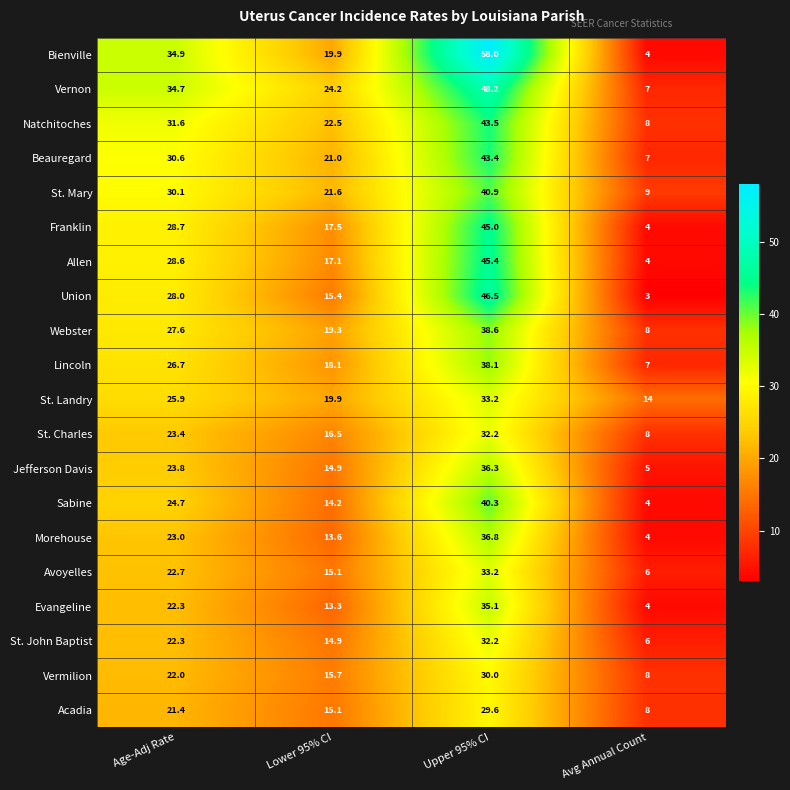

Which series has the widest spread of values?

Bienville